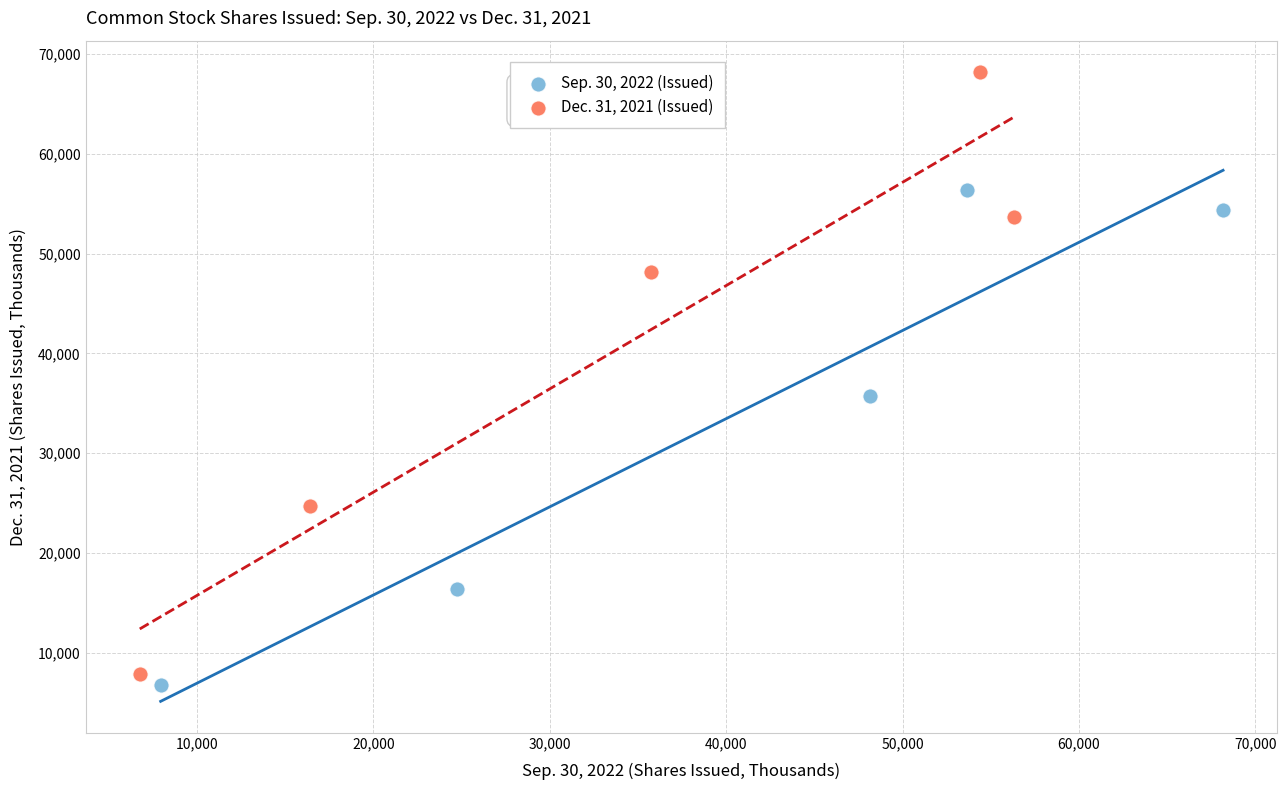

Which series reaches the maximum Y coordinate?

Dec. 31, 2021 (Issued)